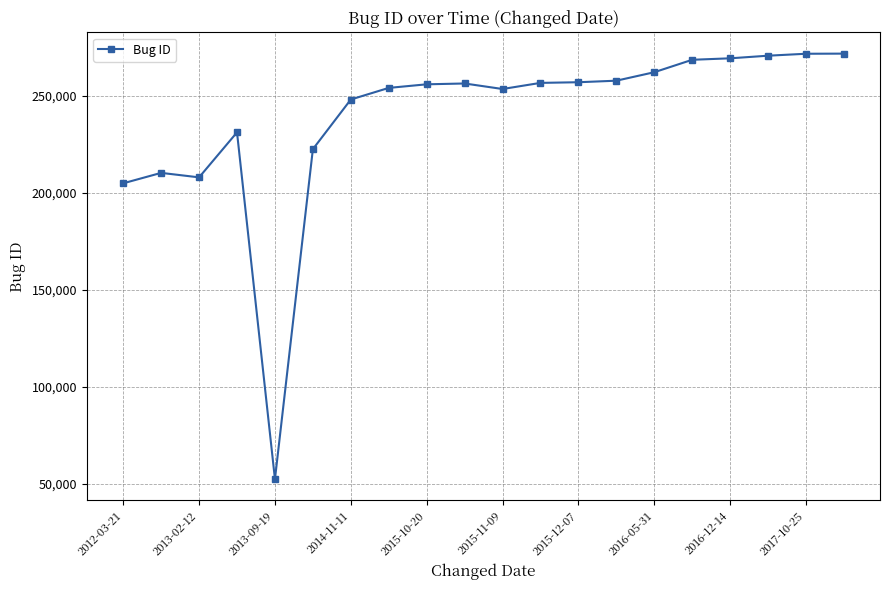

What is the sum of all values?

4782836